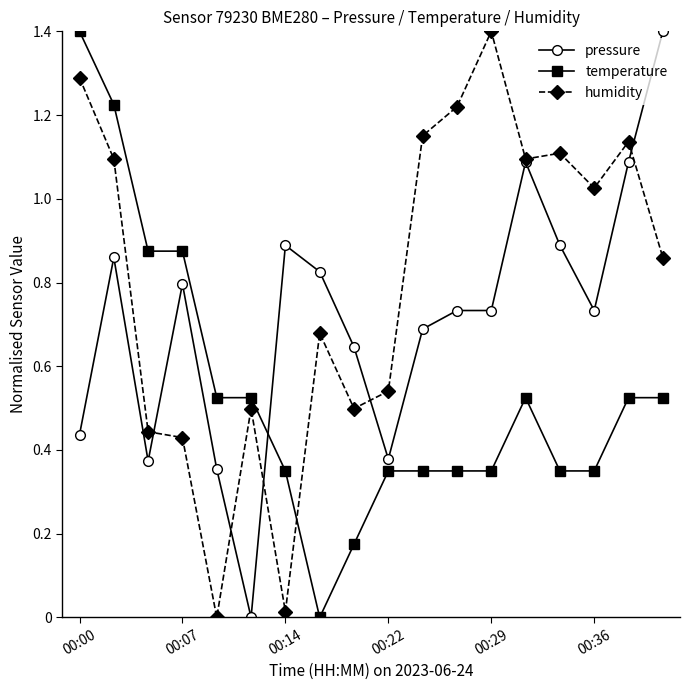

Which series has the largest total across all categories?

humidity